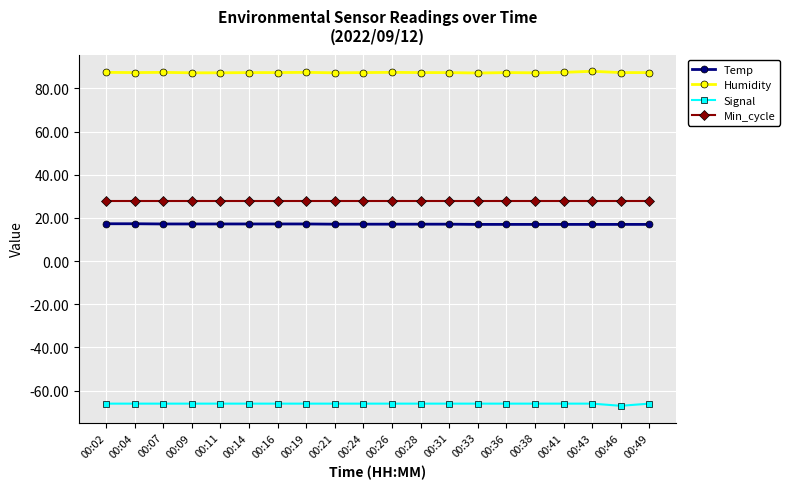

What are all the series names shown in the legend?

Temp, Humidity, Signal, Min_cycle